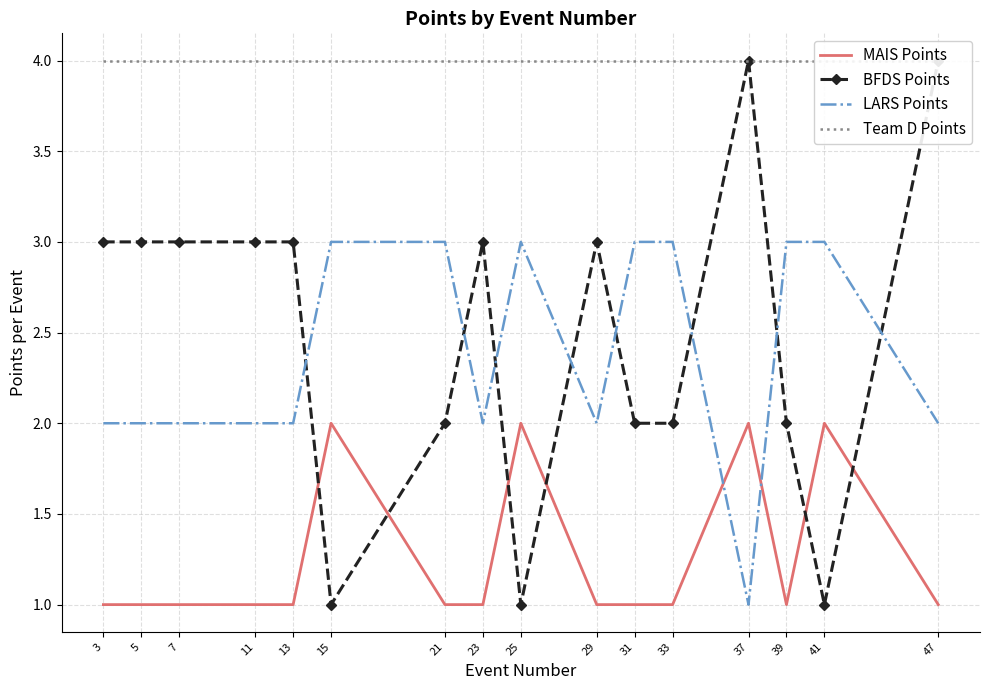

What is the value of the LARS Points point at the 16th from the left?

2